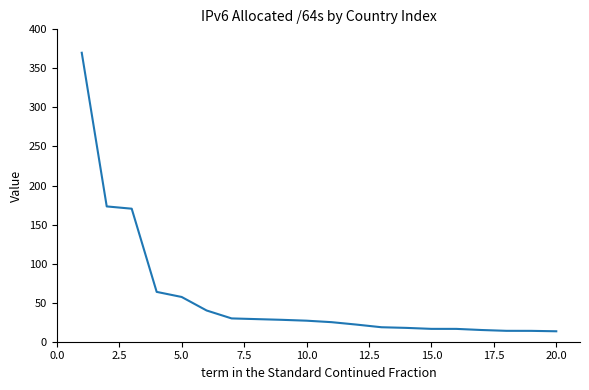

What is the difference between the second highest and second lowest values?

159.3